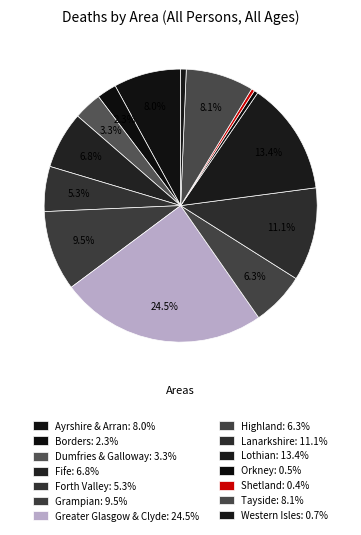

To the nearest percent, what is the combined percentage of Fife and Lanarkshire?

18%